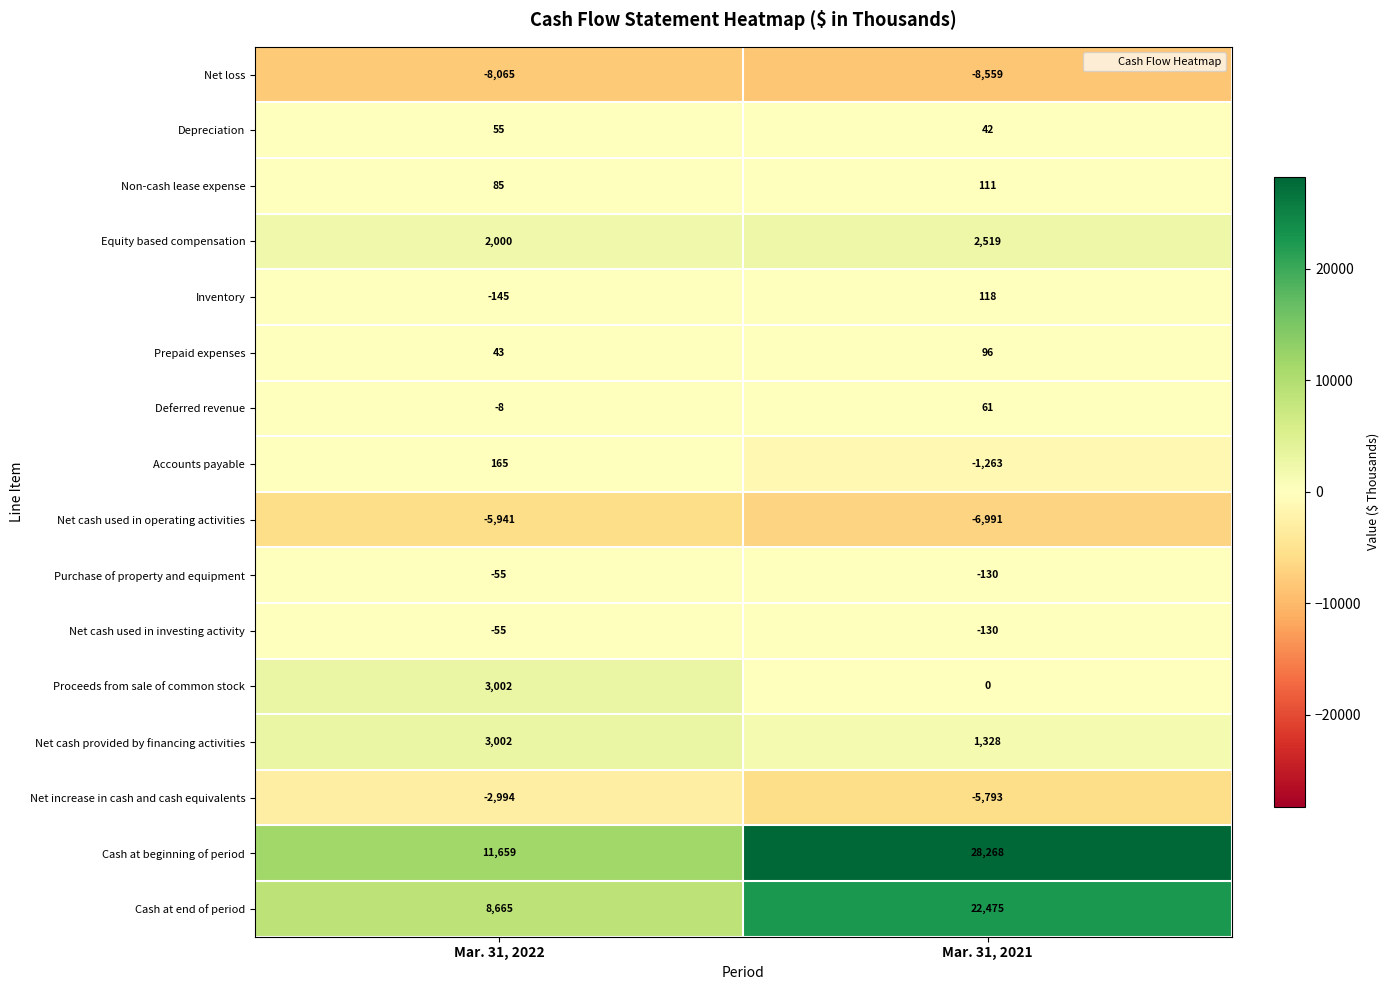

What is the sum of all Accounts payable values?

-1098